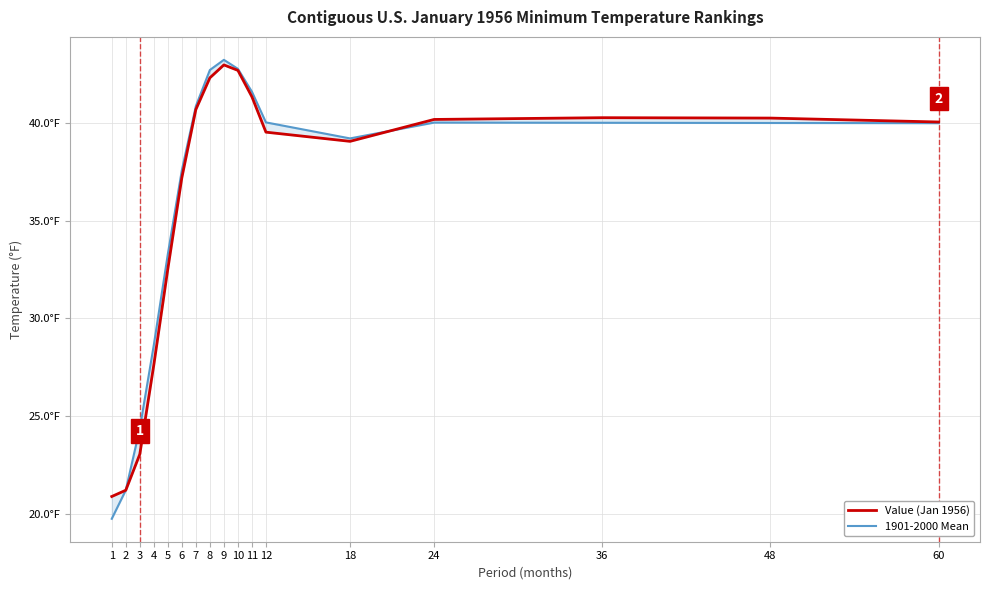

True or false: Value (Jan 1956) and 1901-2000 Mean intersect in this chart.

True